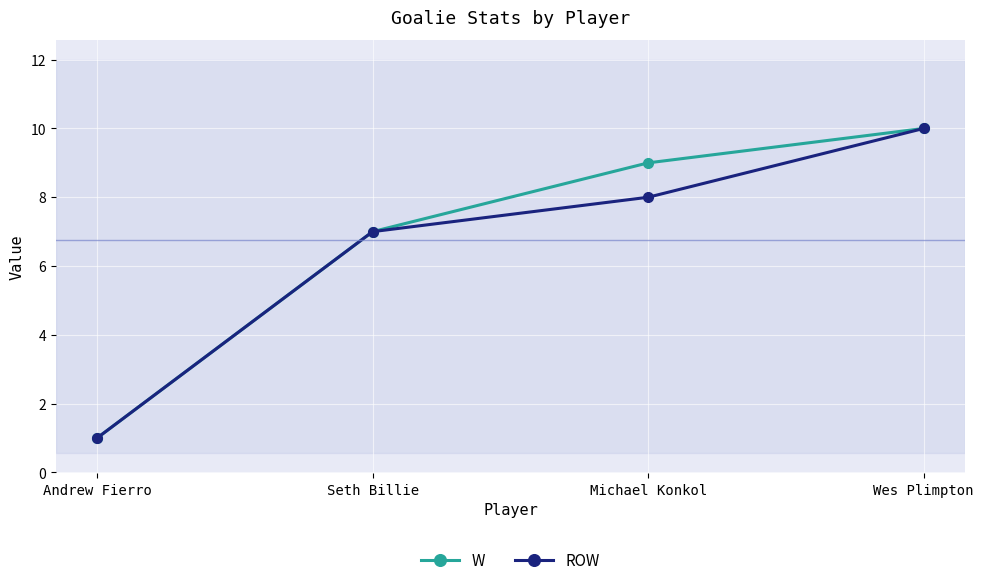

At which category does the chart reach its minimum across all series?

Andrew Fierro